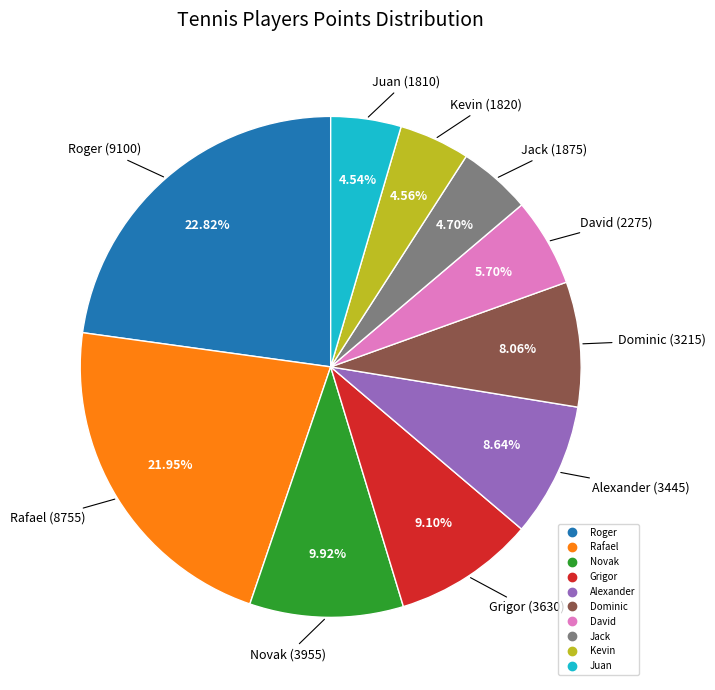

Does Grigor account for over 50% of the chart?

No